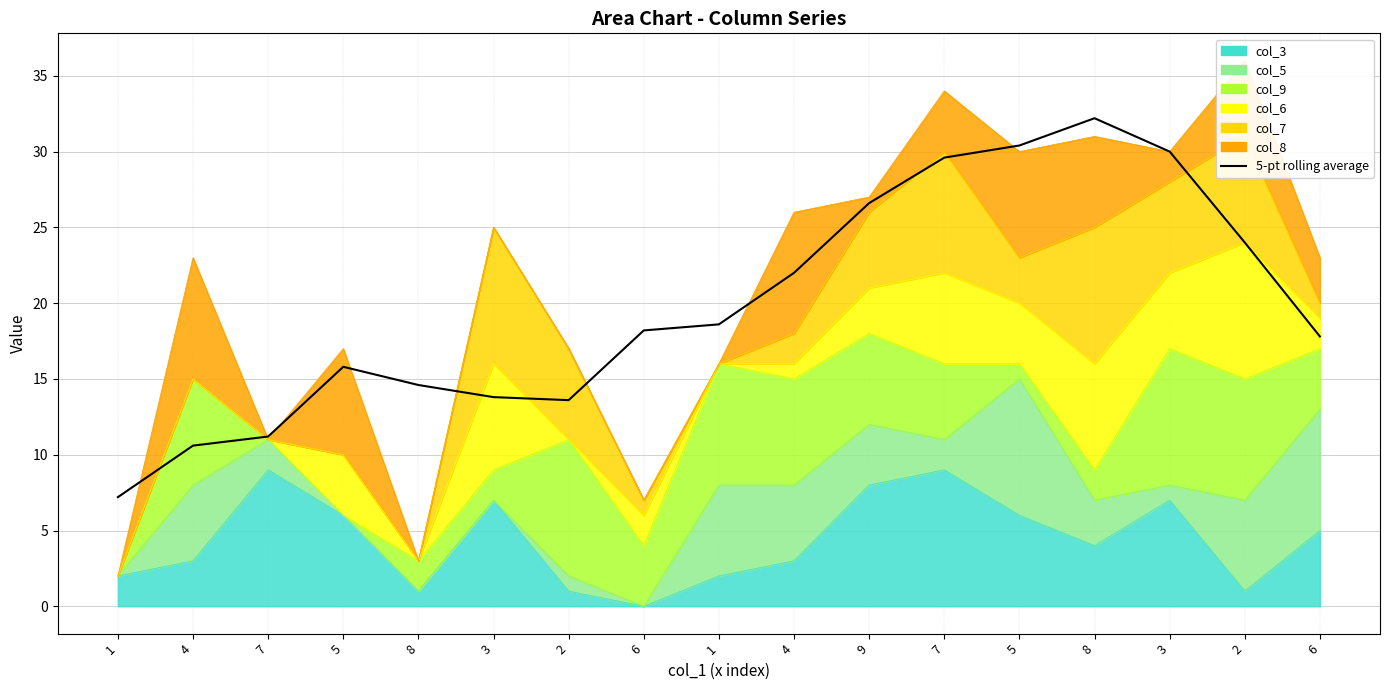

At which label is the value closest to 19?

1